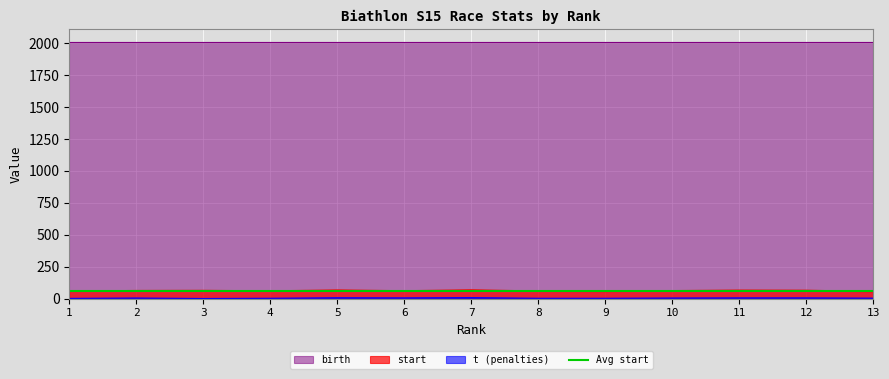

True or false: t and start intersect in this chart.

False